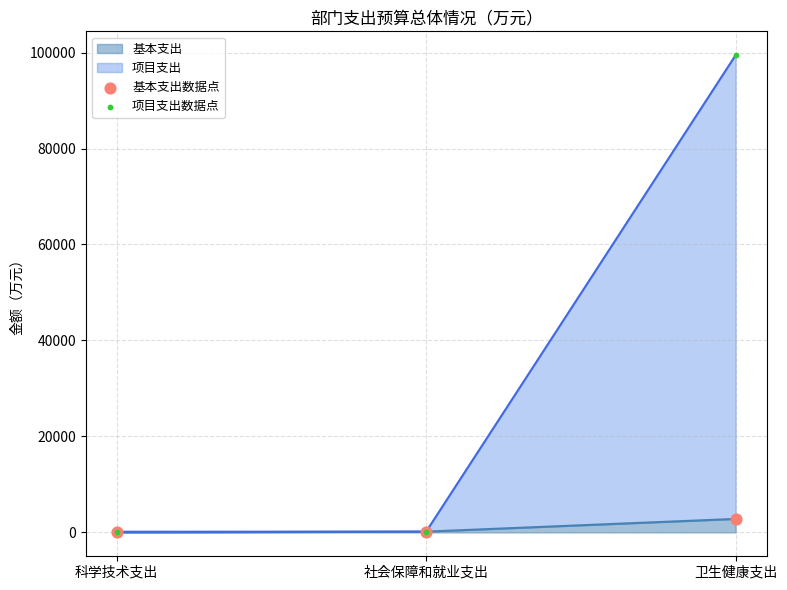

Is the value of 项目支出数据点 at 科学技术支出 greater than the value of 基本支出数据点 at 科学技术支出?

Yes